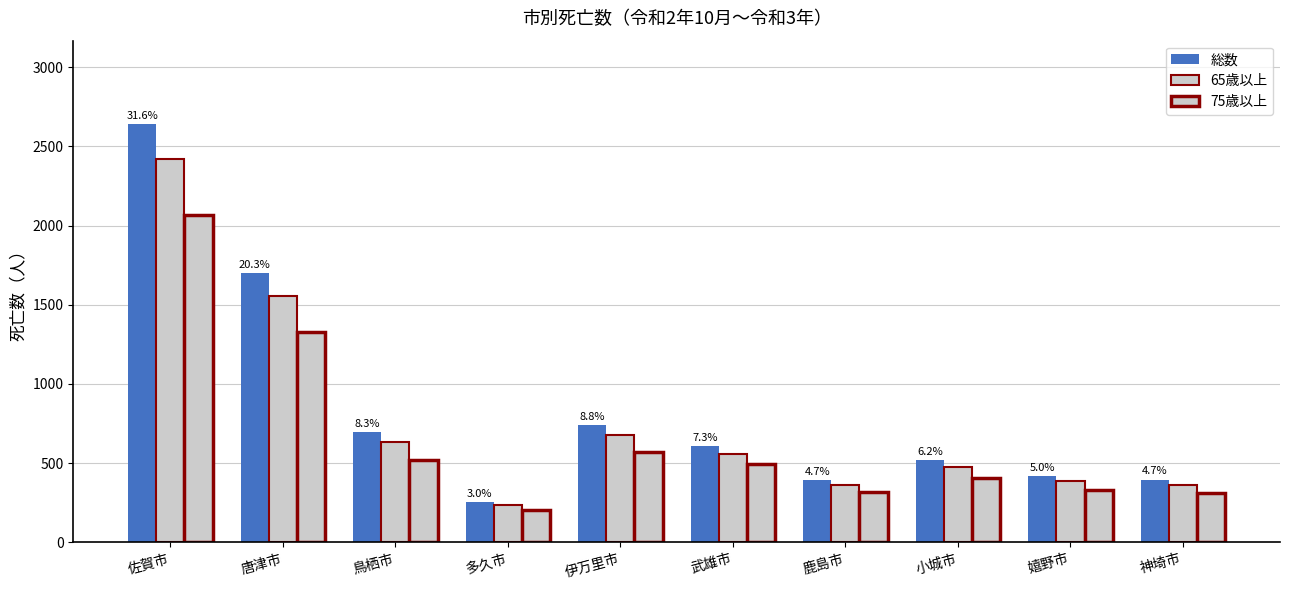

How many categories are shown in the chart?

10